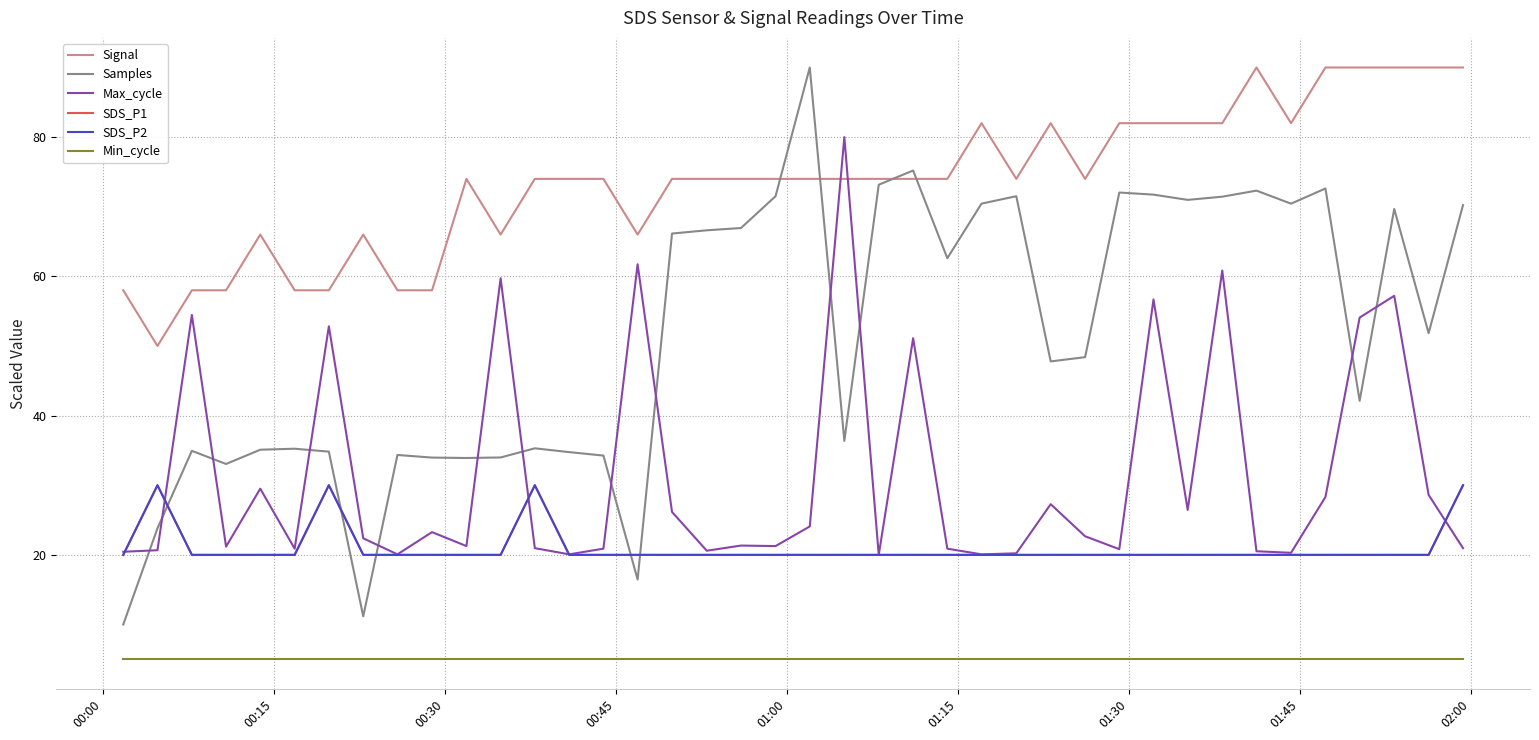

Where is Signal nearest to the value 70?

01:00